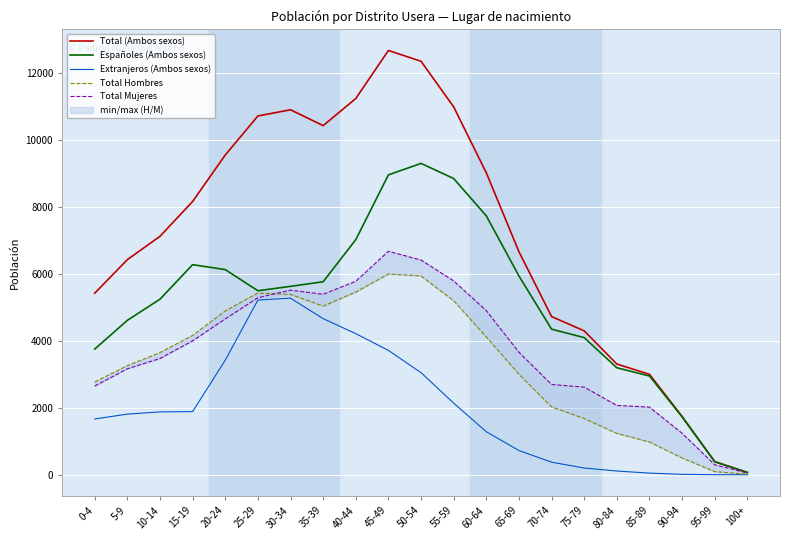

Reading right to left, extract all data points from this chart.

Total (Ambos sexos): 100+=70	95-99=392	90-94=1741	85-89=2999	80-84=3306	75-79=4296	70-74=4723	65-69=6658	60-64=9014	55-59=10982	50-54=12344	45-49=12665	40-44=11231	35-39=10423	30-34=10896	25-29=10710	20-24=9545	15-19=8158	10-14=7118	5-9=6422	0-4=5420
Españoles (Ambos sexos): 100+=69	95-99=389	90-94=1728	85-89=2949	80-84=3194	75-79=4094	70-74=4347	65-69=5934	60-64=7729	55-59=8843	50-54=9295	45-49=8952	40-44=7018	35-39=5762	30-34=5624	25-29=5494	20-24=6125	15-19=6272	10-14=5241	5-9=4610	0-4=3752
Extranjeros (Ambos sexos): 100+=1	95-99=3	90-94=13	85-89=50	80-84=112	75-79=202	70-74=376	65-69=724	60-64=1285	55-59=2139	50-54=3049	45-49=3713	40-44=4213	35-39=4661	30-34=5272	25-29=5216	20-24=3420	15-19=1886	10-14=1877	5-9=1811	0-4=1666
Total Hombres: 100+=17	95-99=94	90-94=502	85-89=979	80-84=1235	75-79=1680	70-74=2027	65-69=3001	60-64=4115	55-59=5195	50-54=5935	45-49=5993	40-44=5455	35-39=5035	30-34=5385	25-29=5425	20-24=4891	15-19=4160	10-14=3647	5-9=3258	0-4=2772
Total Mujeres: 100+=53	95-99=298	90-94=1239	85-89=2020	80-84=2071	75-79=2616	70-74=2696	65-69=3657	60-64=4899	55-59=5787	50-54=6409	45-49=6672	40-44=5776	35-39=5388	30-34=5511	25-29=5285	20-24=4654	15-19=3998	10-14=3471	5-9=3164	0-4=2648